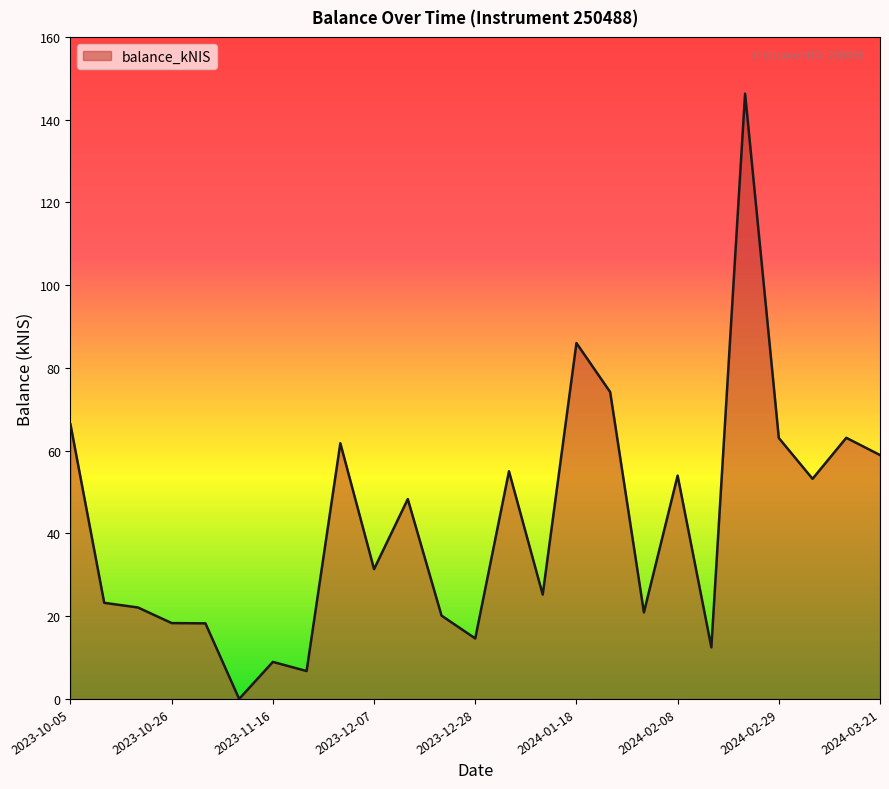

What is the greatest value displayed?

146.3